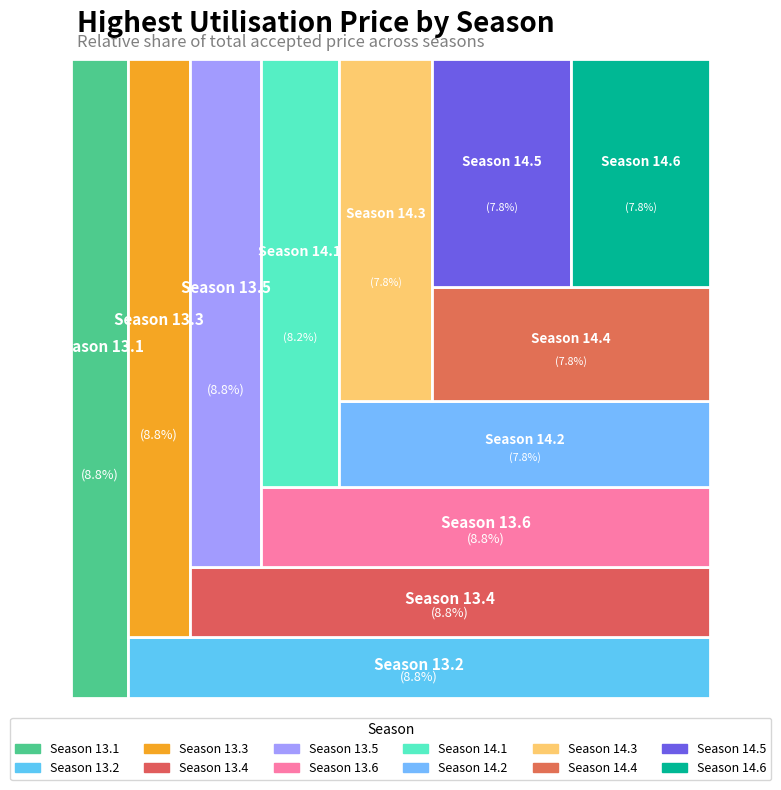

Does 14.6 represent more than half of the total?

No